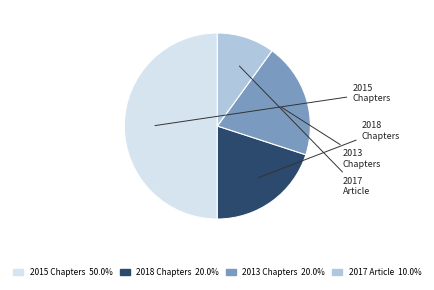

What is the smallest slice in the pie chart?

Wissenschaftlicher Artikel 2017